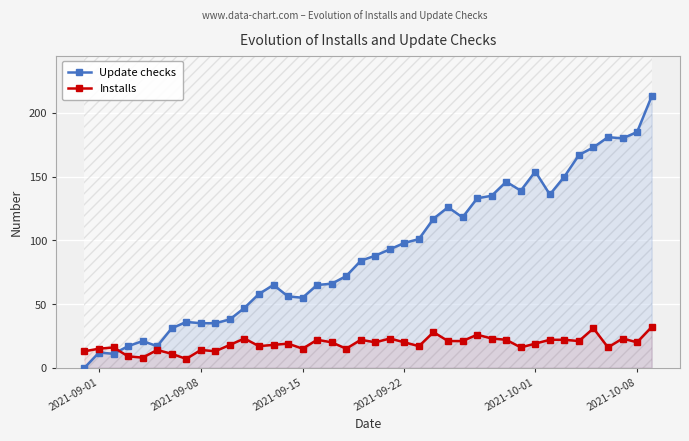

True or false: Installs and Update checks cross at least once.

True